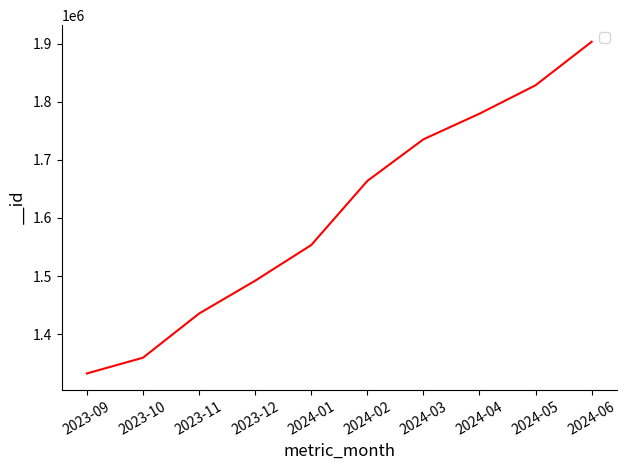

True or false: the data shows 980506 at 2023-11.

False